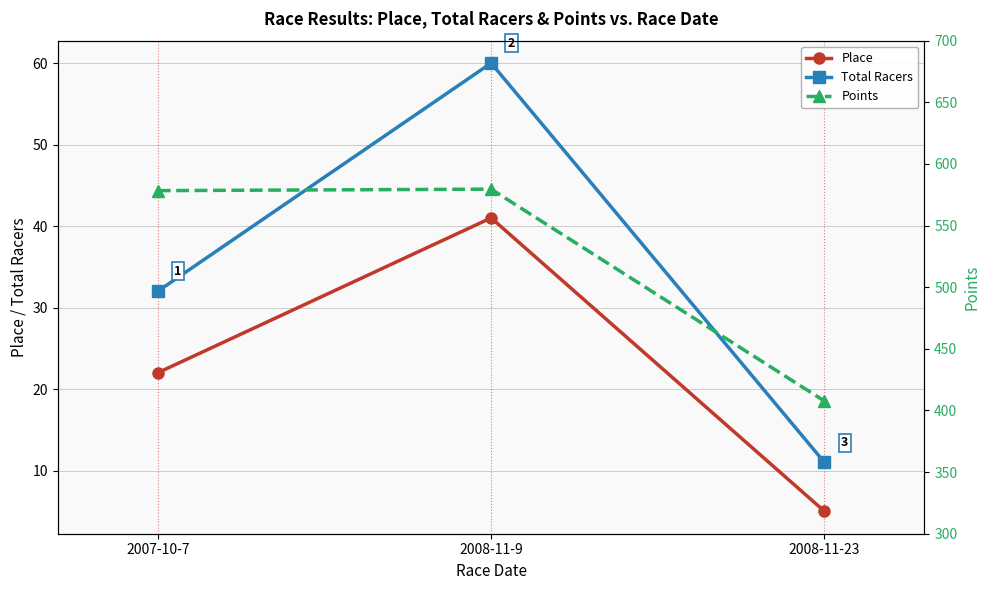

What is the approximate value of Total Racers at 2008-11-9?

60